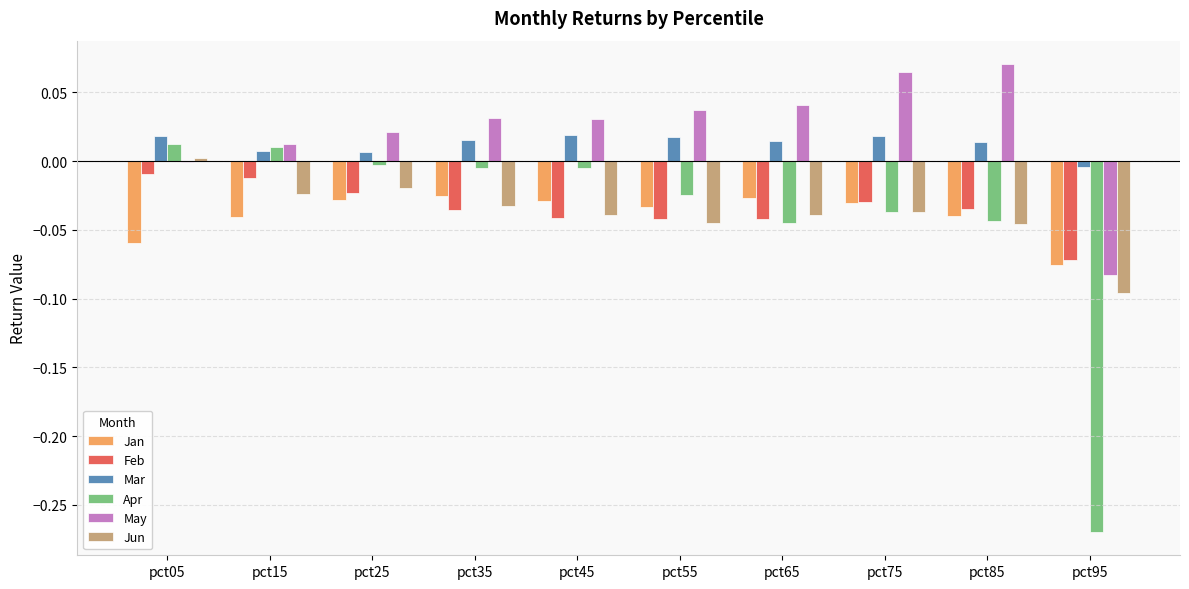

The May series shows 0.0 at pct45. True or false?

True